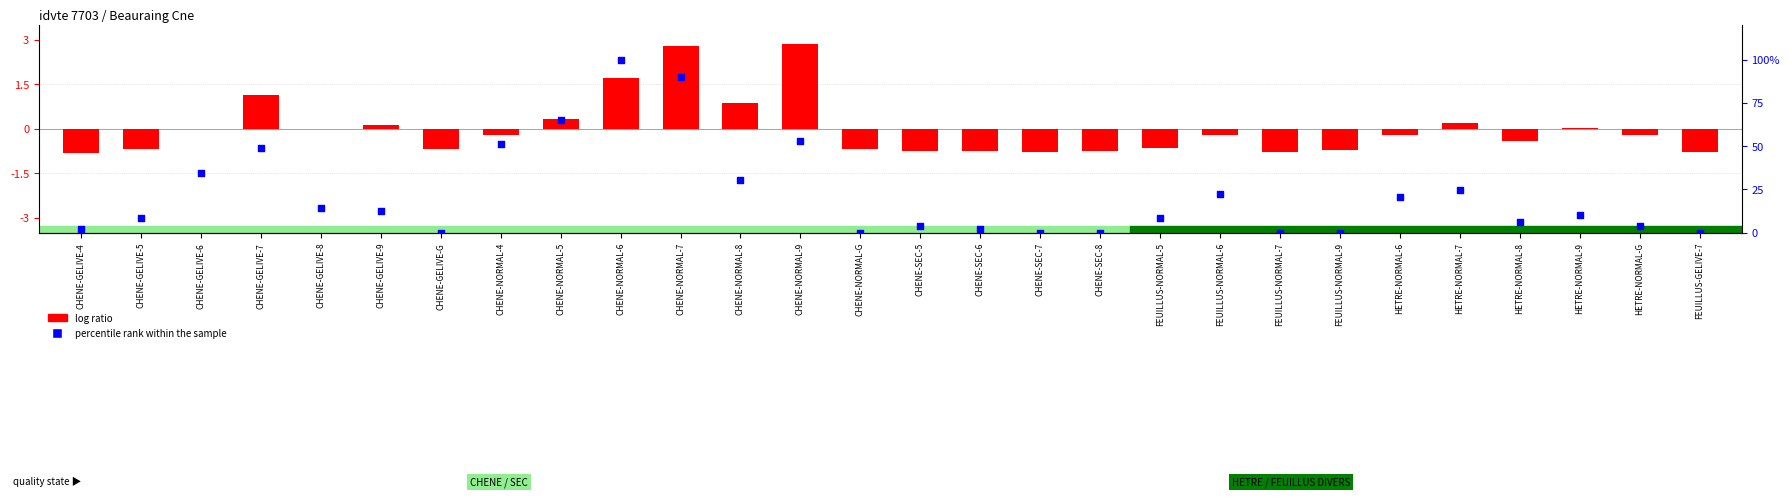

Is the value of log ratio at FEUILLUS-NORMAL-7 greater than the value of percentile rank within the sample at FEUILLUS-NORMAL-9?

No